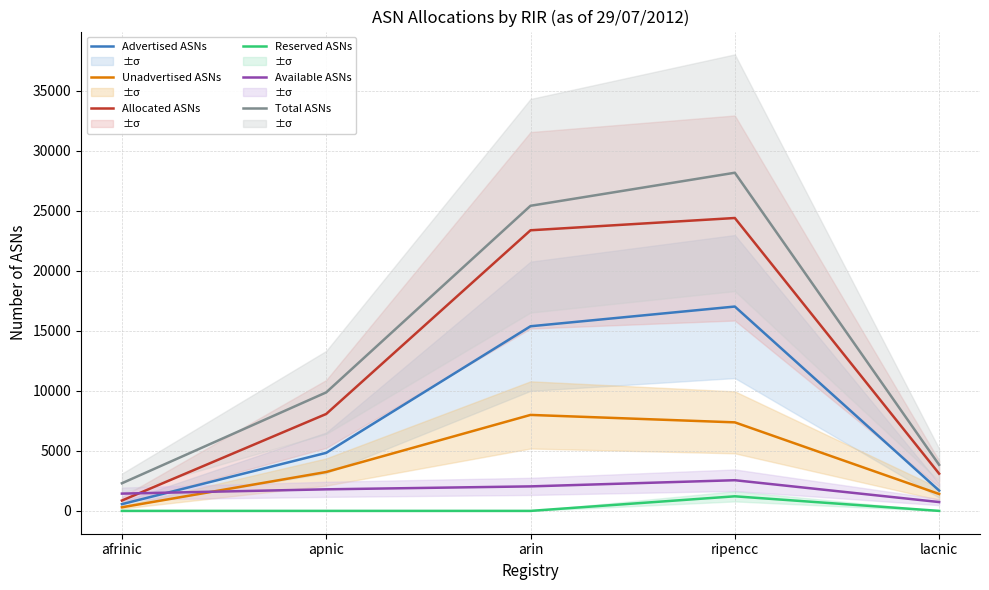

Reading left to right, list all the values displayed in this chart.

Advertised ASNs: afrinic=562	apnic=4837	arin=15388	ripencc=17031	lacnic=1694
Unadvertised ASNs: afrinic=300	apnic=3241	arin=7999	ripencc=7379	lacnic=1408
Allocated ASNs: afrinic=862	apnic=8078	arin=23387	ripencc=24410	lacnic=3102
Reserved ASNs: afrinic=0	apnic=0	arin=0	ripencc=1216	lacnic=0
Available ASNs: afrinic=1440	apnic=1798	arin=2043	ripencc=2557	lacnic=737
Total ASNs: afrinic=2302	apnic=9876	arin=25430	ripencc=28183	lacnic=3839